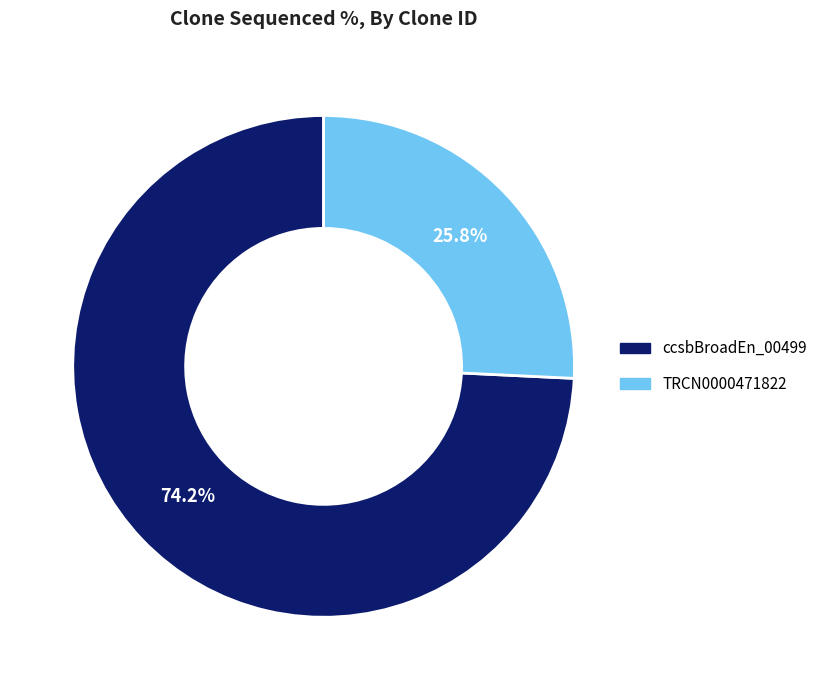

Is there a majority slice in this chart?

Yes